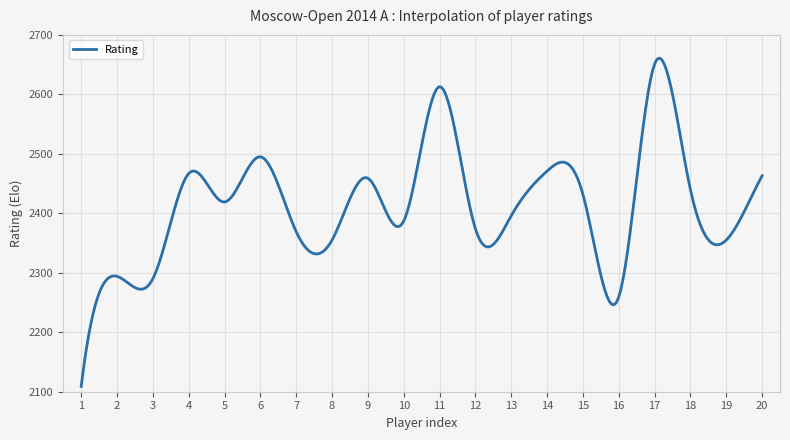

What is the greatest value displayed?

2661.0